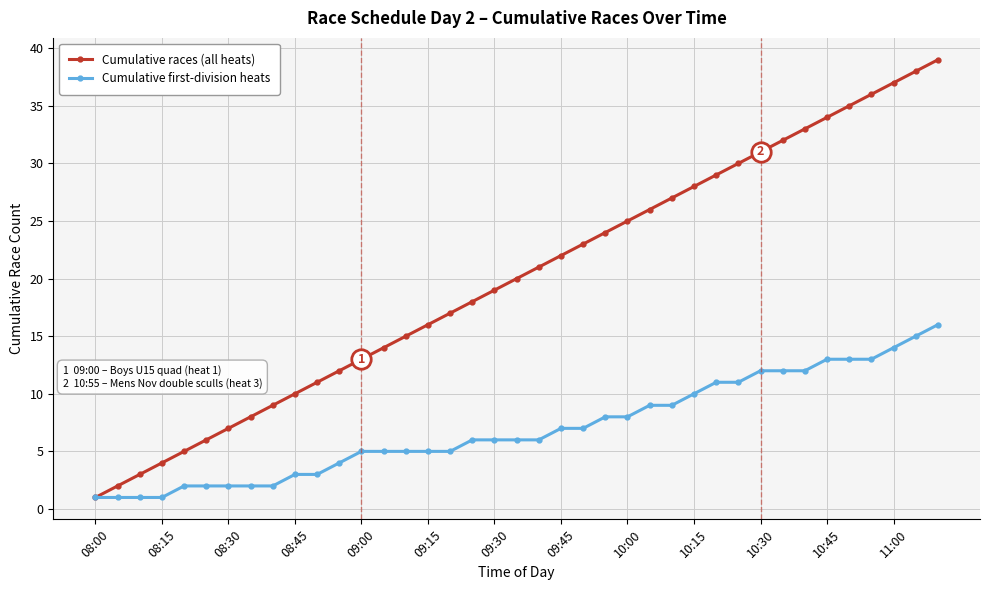

What is the maximum value for Cumulative first-division heats?

16